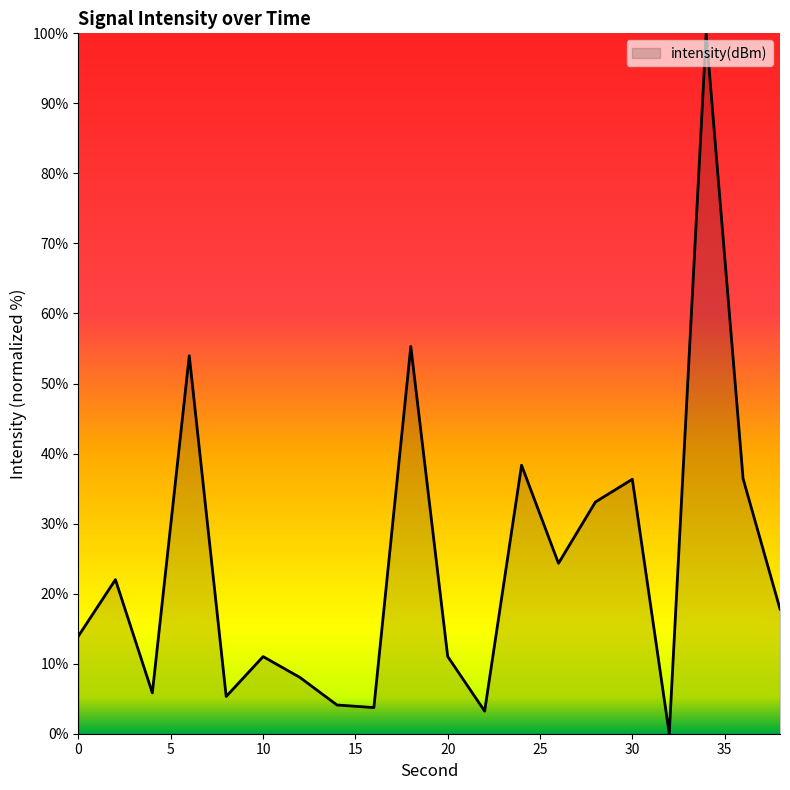

What is the difference between the maximum and minimum values?

100.0